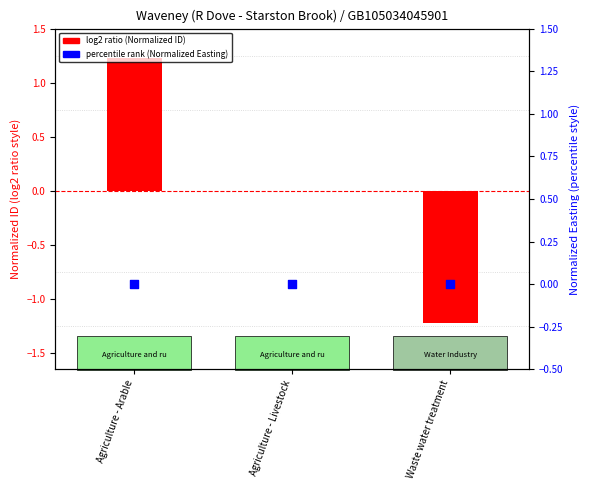

At how many categories does at least one series exceed 0?

1